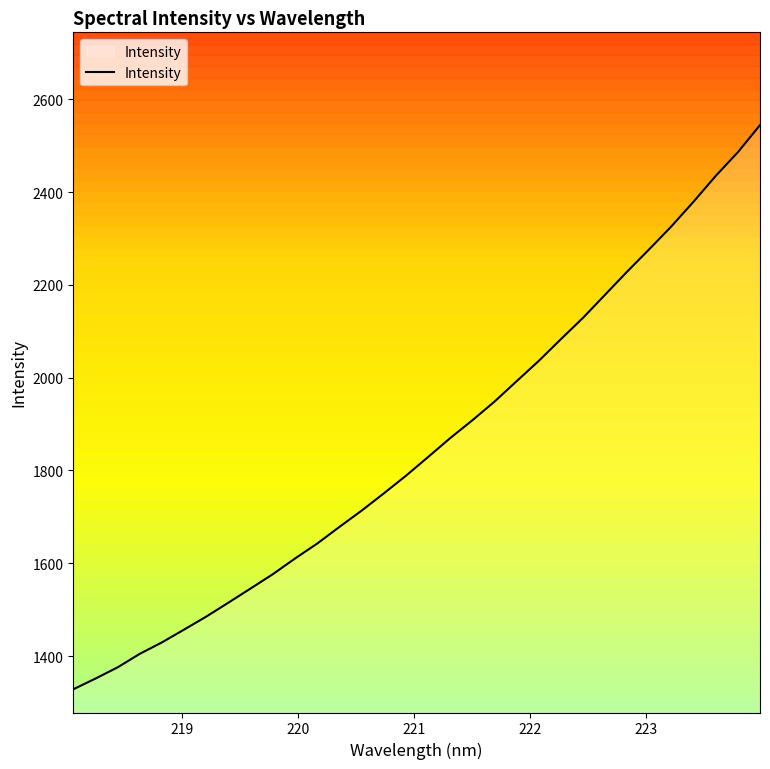

How many data points does each series have?

32